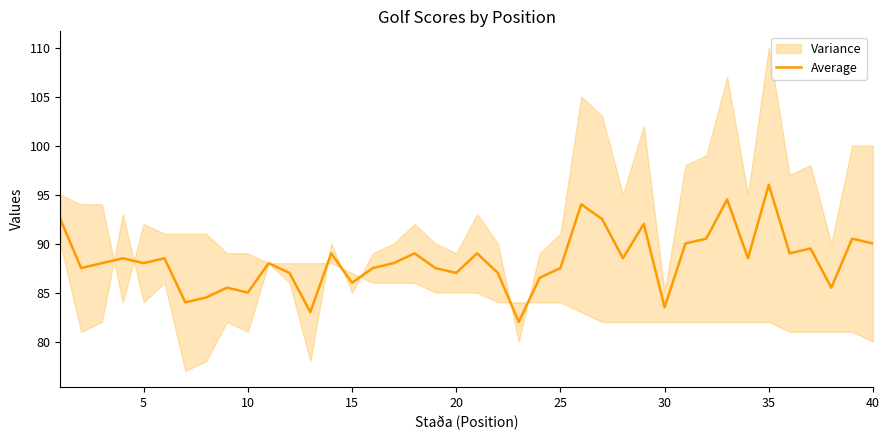

How many lines are shown in the chart?

1